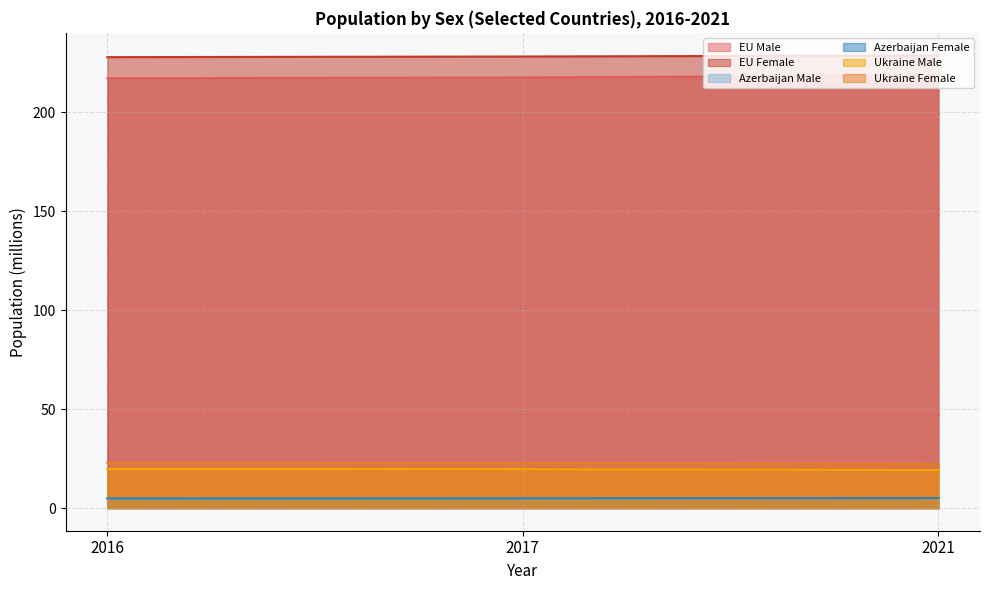

Reading left to right, transcribe all the data shown in this chart.

EU Male: 217.1	217.5	218.5
EU Female: 227.7	228.1	228.6
Azerbaijan Male: 4.8	4.9	5.1
Azerbaijan Female: 4.9	4.9	5.1
Ukraine Male: 19.7	19.6	19.2
Ukraine Female: 22.9	22.8	22.2